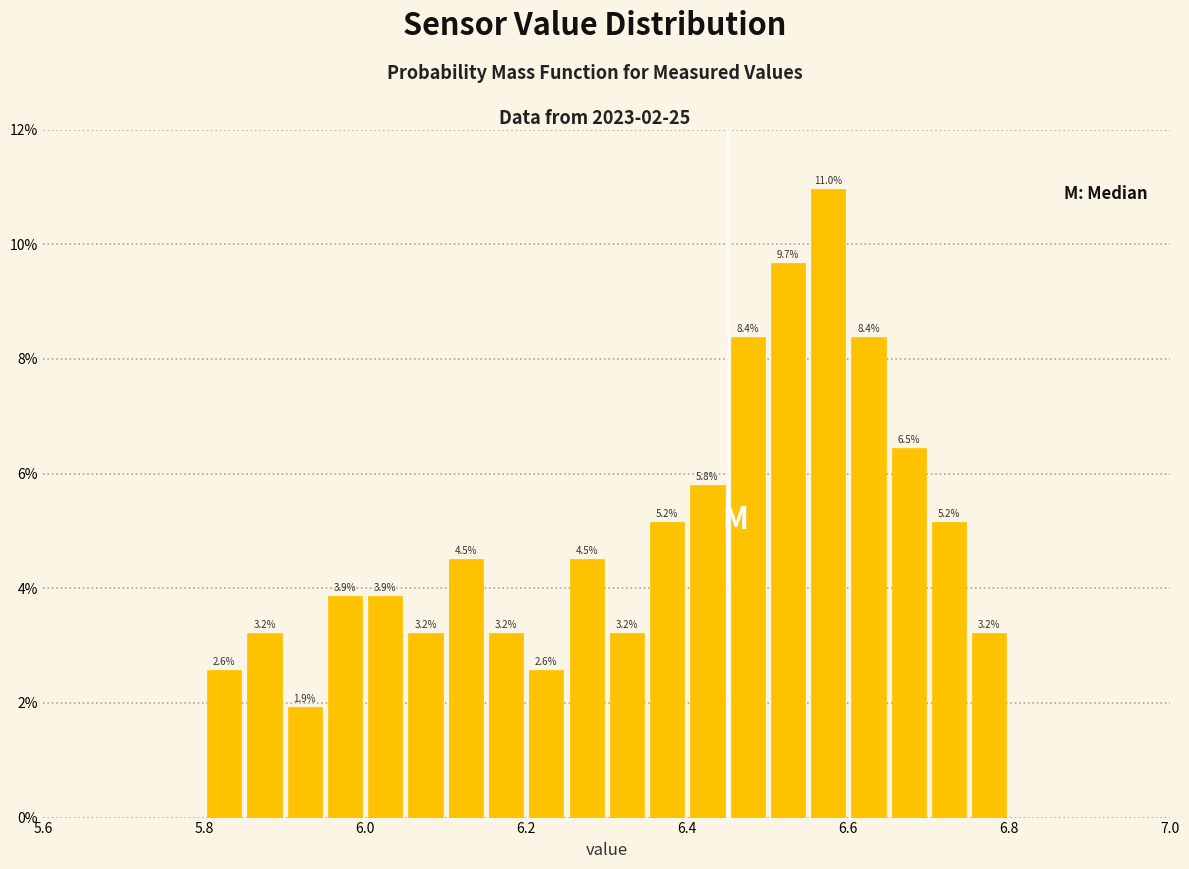

Around what value on the x-axis is the tallest bar? Give the approximate position of its centre, as read against the axis.

6.58